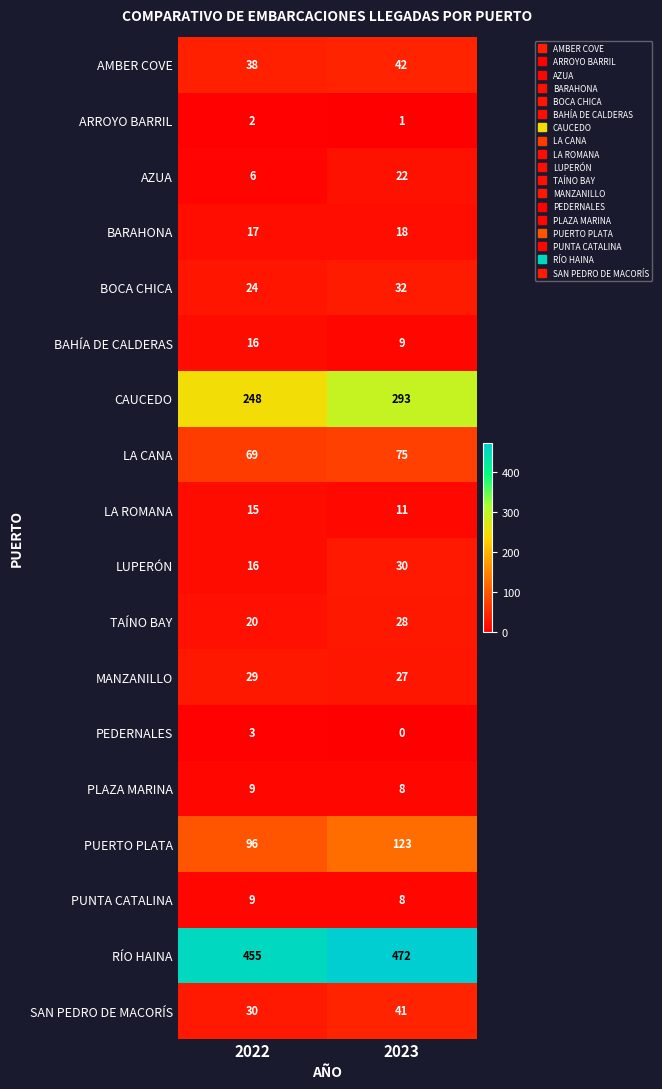

Which series has the largest range (max minus min)?

CAUCEDO